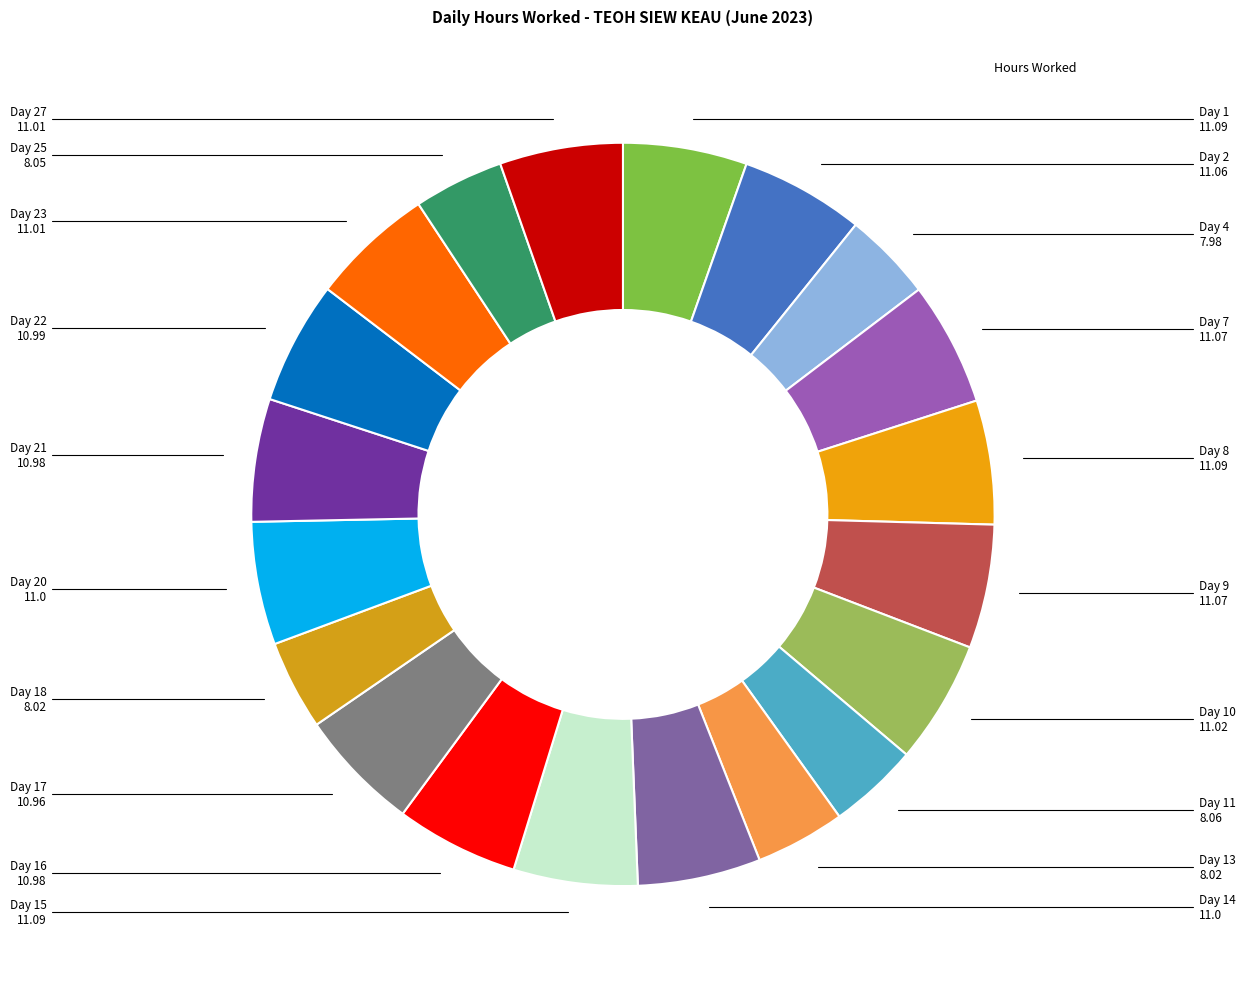

Is there any slice that represents more than half of the pie?

No